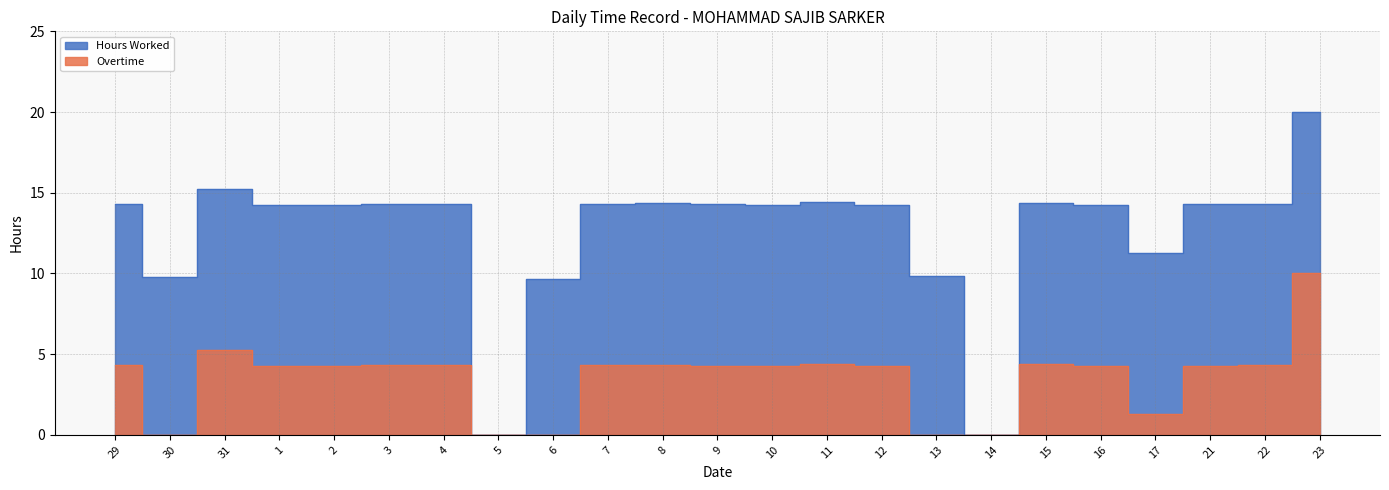

List the series in order of their overall mean, highest first.

Hours Worked, Overtime